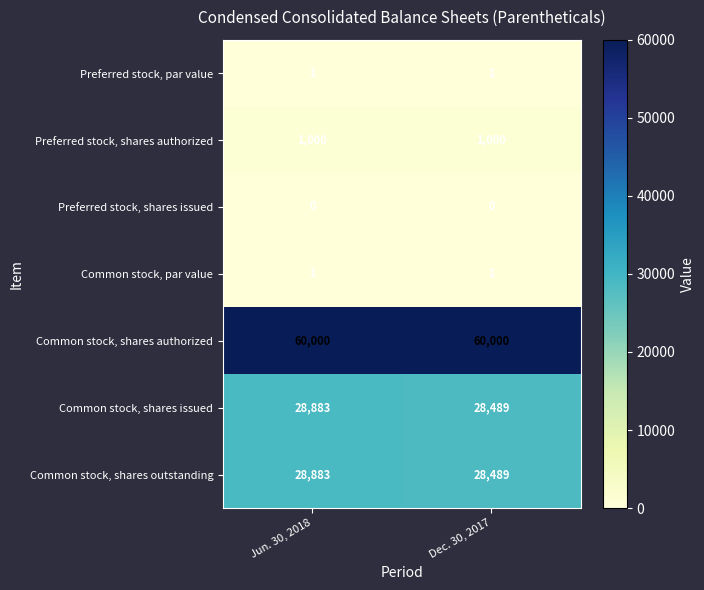

At how many categories does at least one series exceed 4811?

2